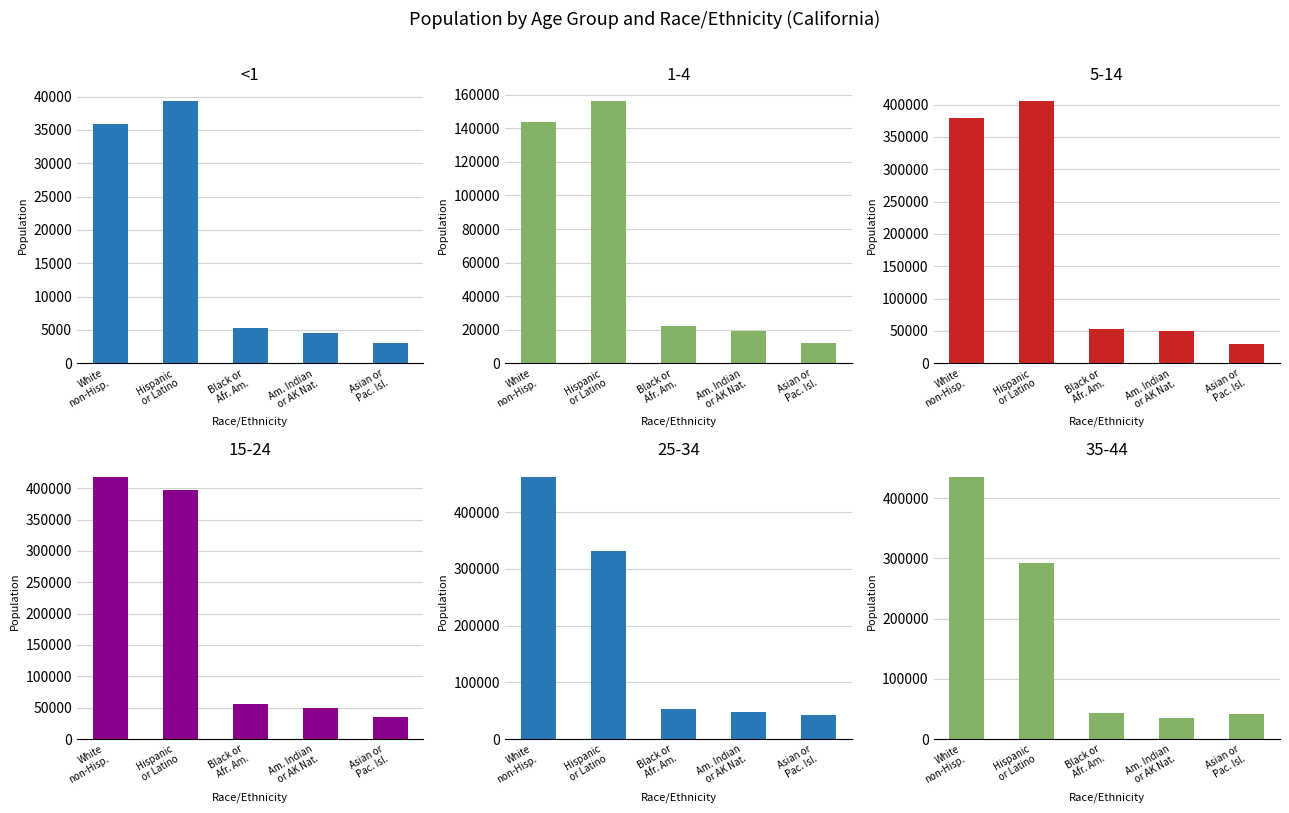

True or false: the data shows 5255 at Black or
Afr. Am..

True